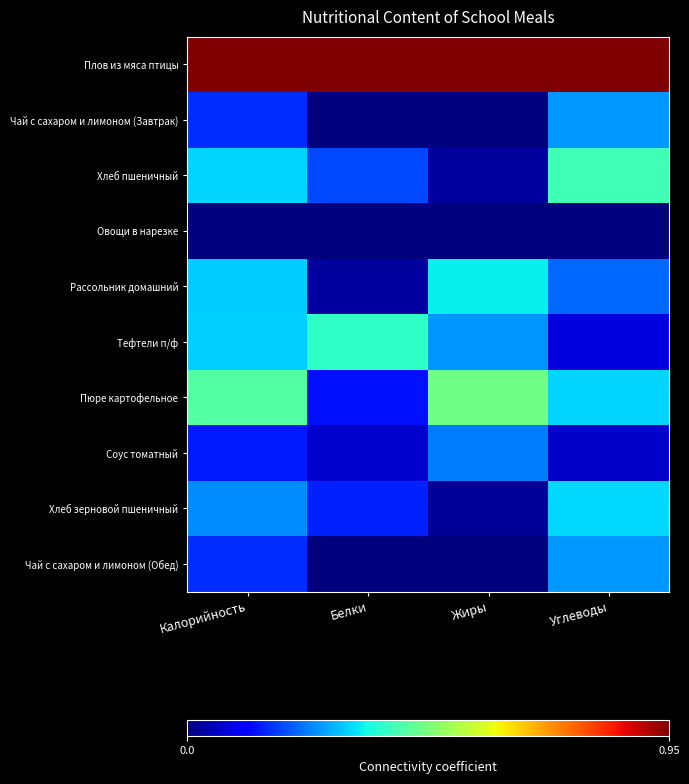

Reading left to right, transcribe all the data shown in this chart.

Плов из мяса птицы: Калорийность=1.0	Белки=1.0	Жиры=1.0	Углеводы=1.0
Чай с сахаром и лимоном (Завтрак): Калорийность=0.2	Белки=0.0	Жиры=0.0	Углеводы=0.3
Хлеб пшеничный: Калорийность=0.3	Белки=0.2	Жиры=0.0	Углеводы=0.4
Овощи в нарезке: Калорийность=0.0	Белки=0.0	Жиры=0.0	Углеводы=0.0
Рассольник домашний: Калорийность=0.3	Белки=0.0	Жиры=0.3	Углеводы=0.2
Тефтели п/ф: Калорийность=0.3	Белки=0.4	Жиры=0.3	Углеводы=0.1
Пюре картофельное: Калорийность=0.4	Белки=0.1	Жиры=0.5	Углеводы=0.3
Соус томатный: Калорийность=0.1	Белки=0.1	Жиры=0.2	Углеводы=0.1
Хлеб зерновой пшеничный: Калорийность=0.3	Белки=0.1	Жиры=0.0	Углеводы=0.3
Чай с сахаром и лимоном (Обед): Калорийность=0.2	Белки=0.0	Жиры=0.0	Углеводы=0.3